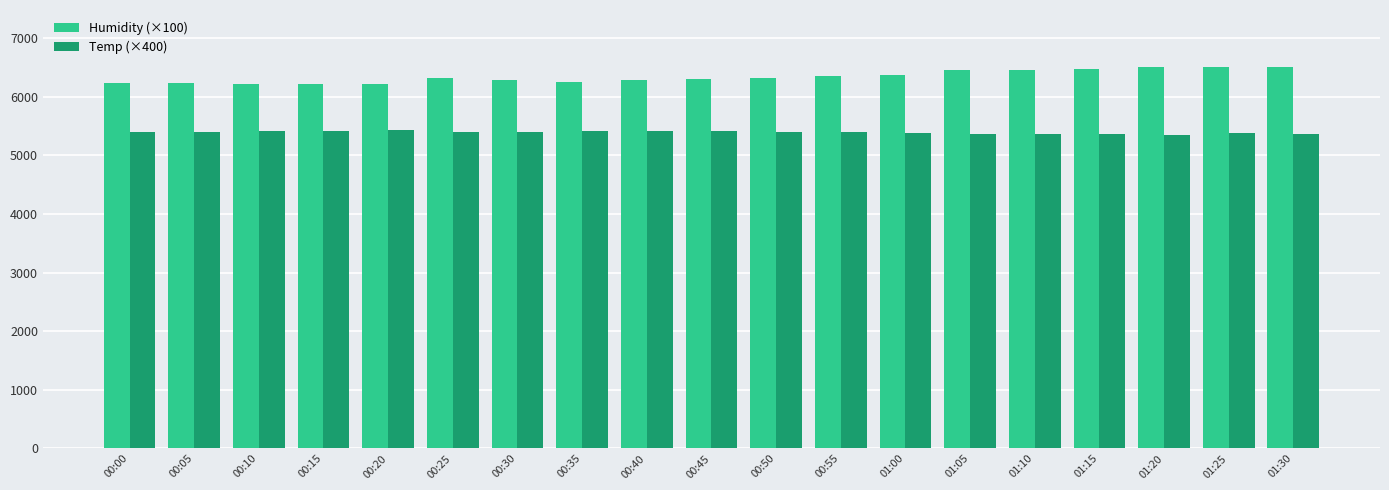

At how many categories does at least one series exceed 5740?

19